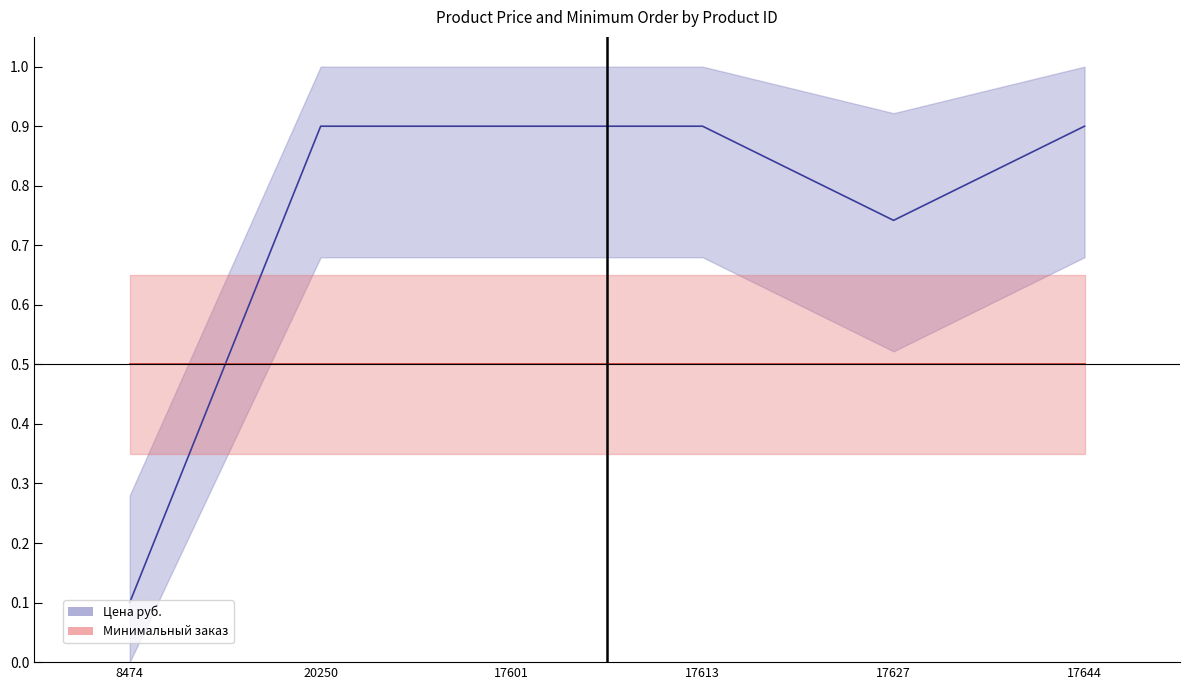

True or false: the data shows 0.1 at 8474.

True